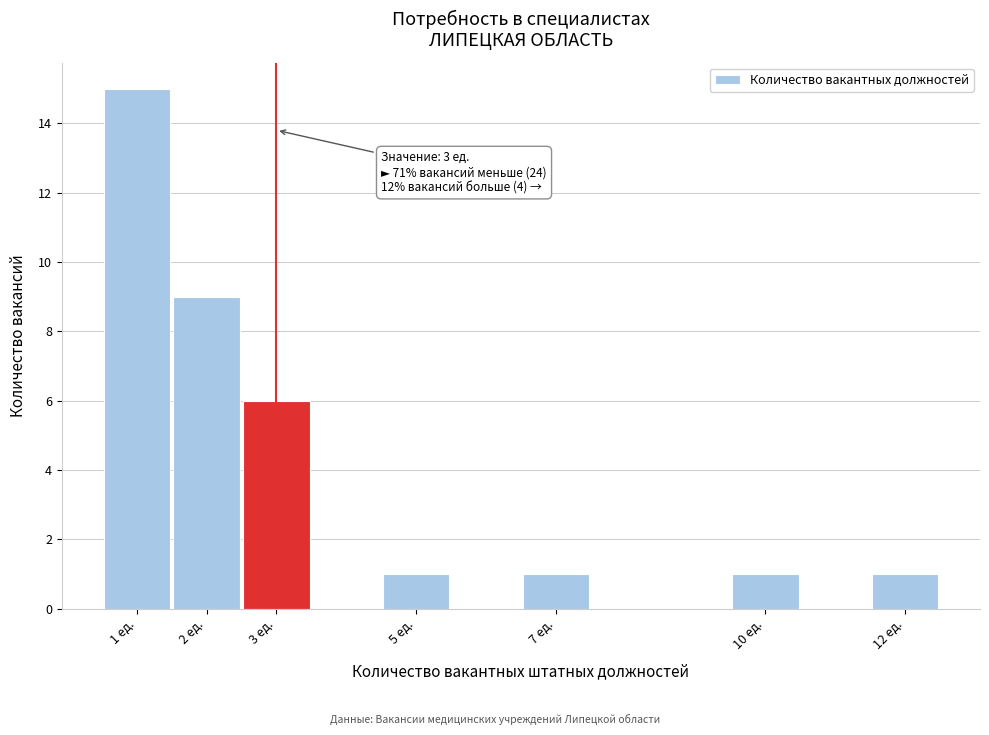

Over which range of the x-axis is the bar tallest?

0.5 to 1.5